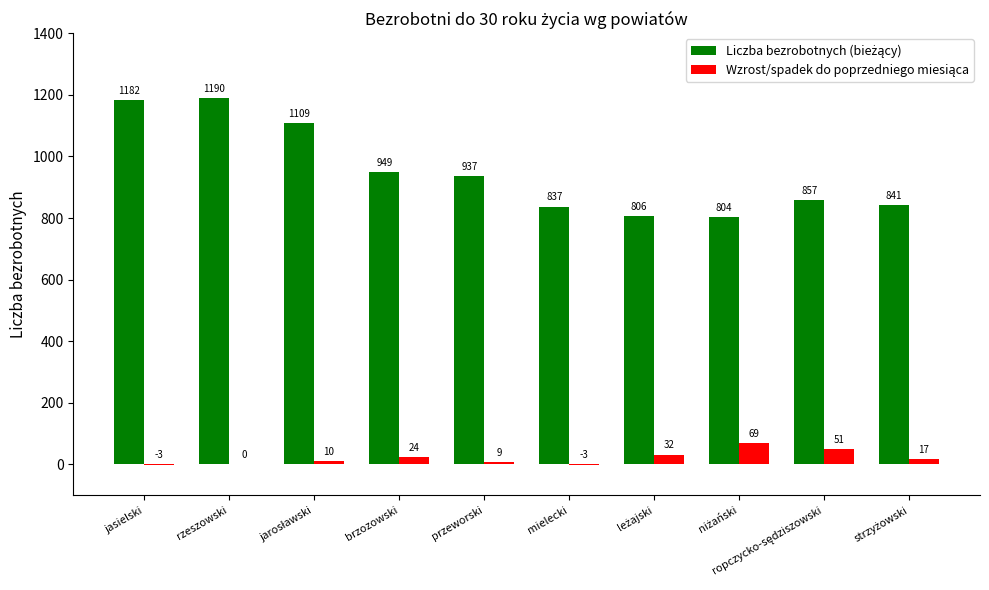

Count the number of categories in the chart.

10